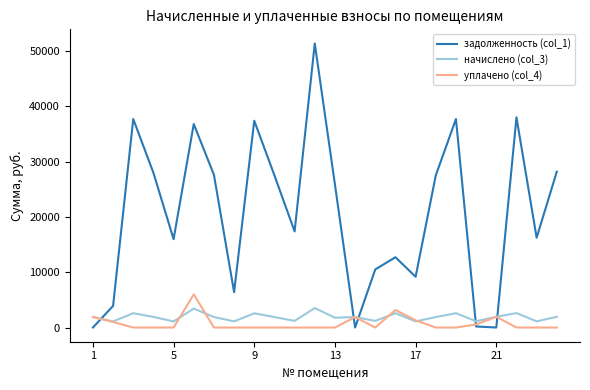

What is the maximum value for уплачено (col_4)?

6000.0